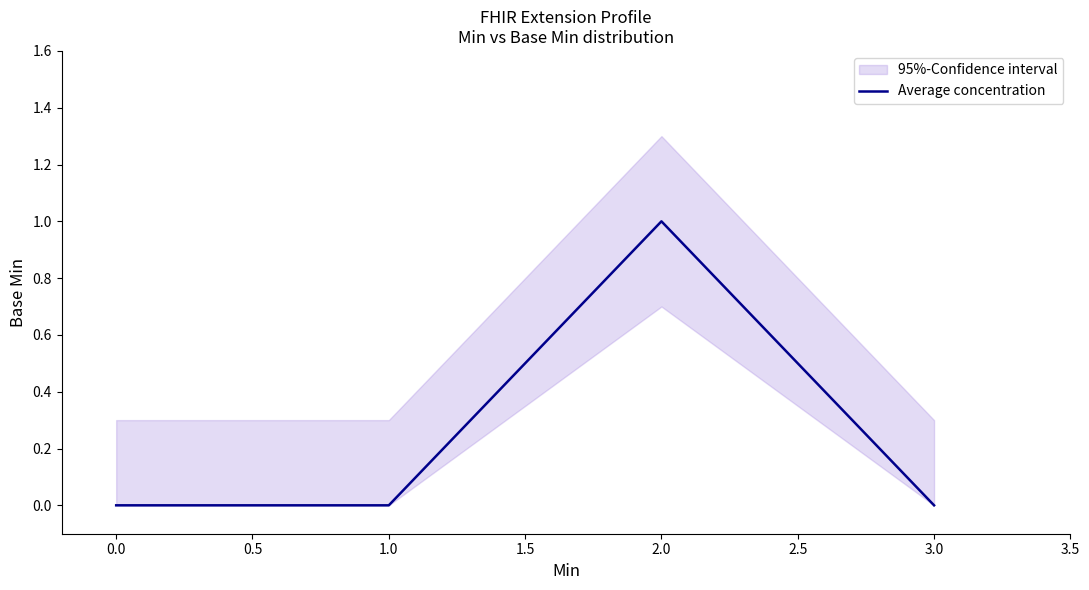

What is the greatest value displayed?

1